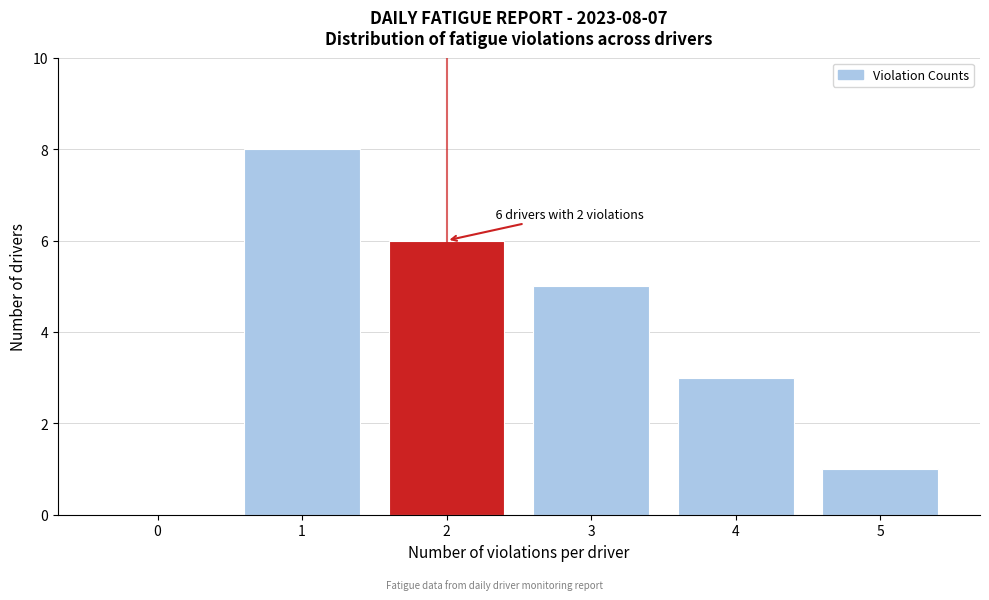

Reading left to right, what are all the values shown in this chart?

0=0	1=8	2=6	3=5	4=3	5=1